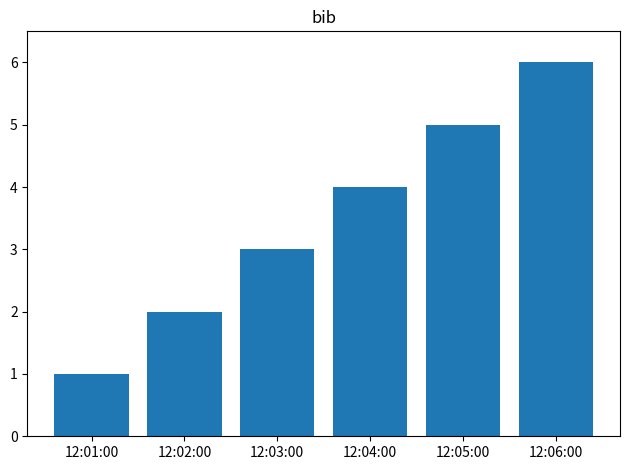

How many bars are there in total?

6